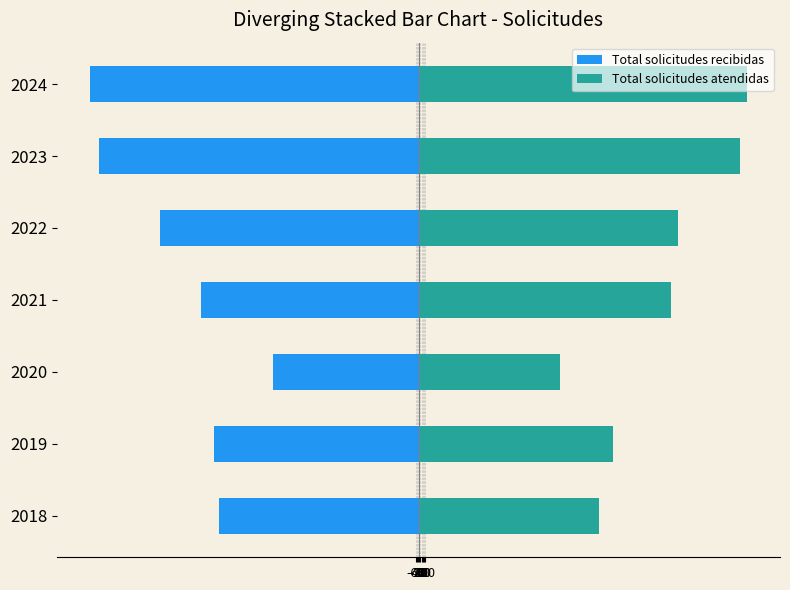

Reading left to right, list all the values displayed in this chart.

Total solicitudes recibidas: -35.3	-36.1	-25.8	-38.4	-45.6	-56.2	-57.9
Total solicitudes atendidas: 31.6	34.1	24.8	44.3	45.5	56.4	57.6